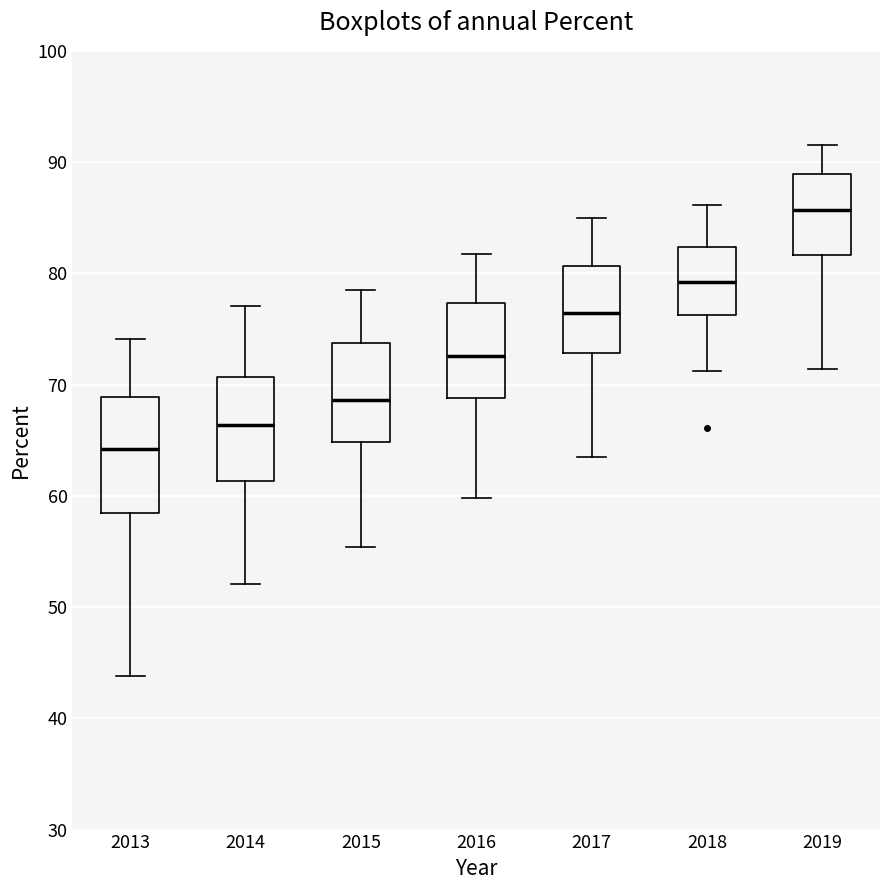

Where does the median line of the box at x = 2014 sit on the y-axis? The values are not printed on the chart, so give them approximately, as read against the axis.

66